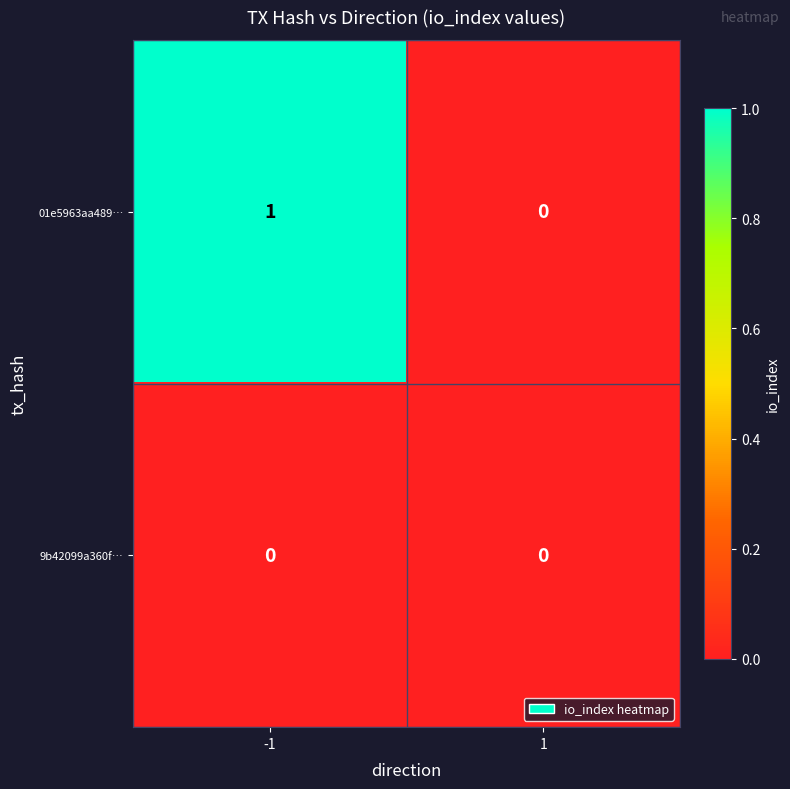

What is the total value across all series at -1?

1